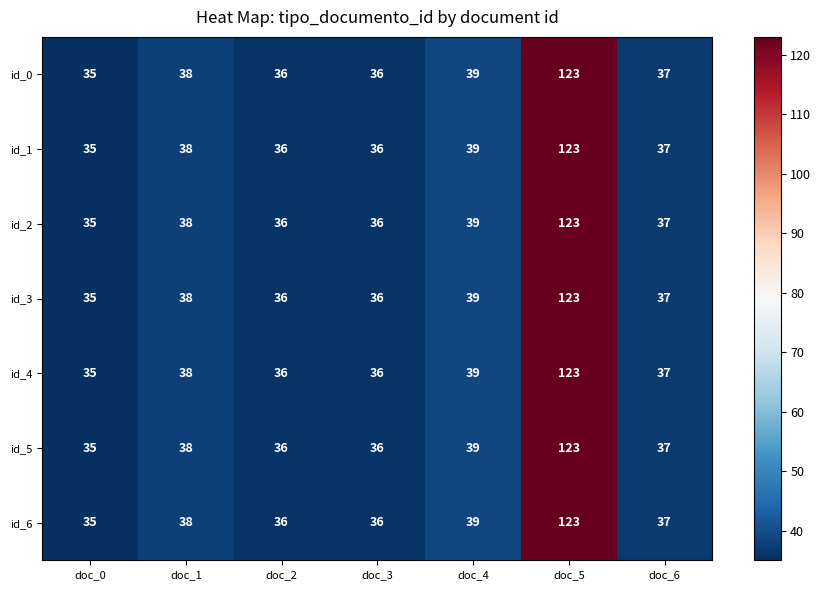

At which category is the sum across all series the highest?

doc_5